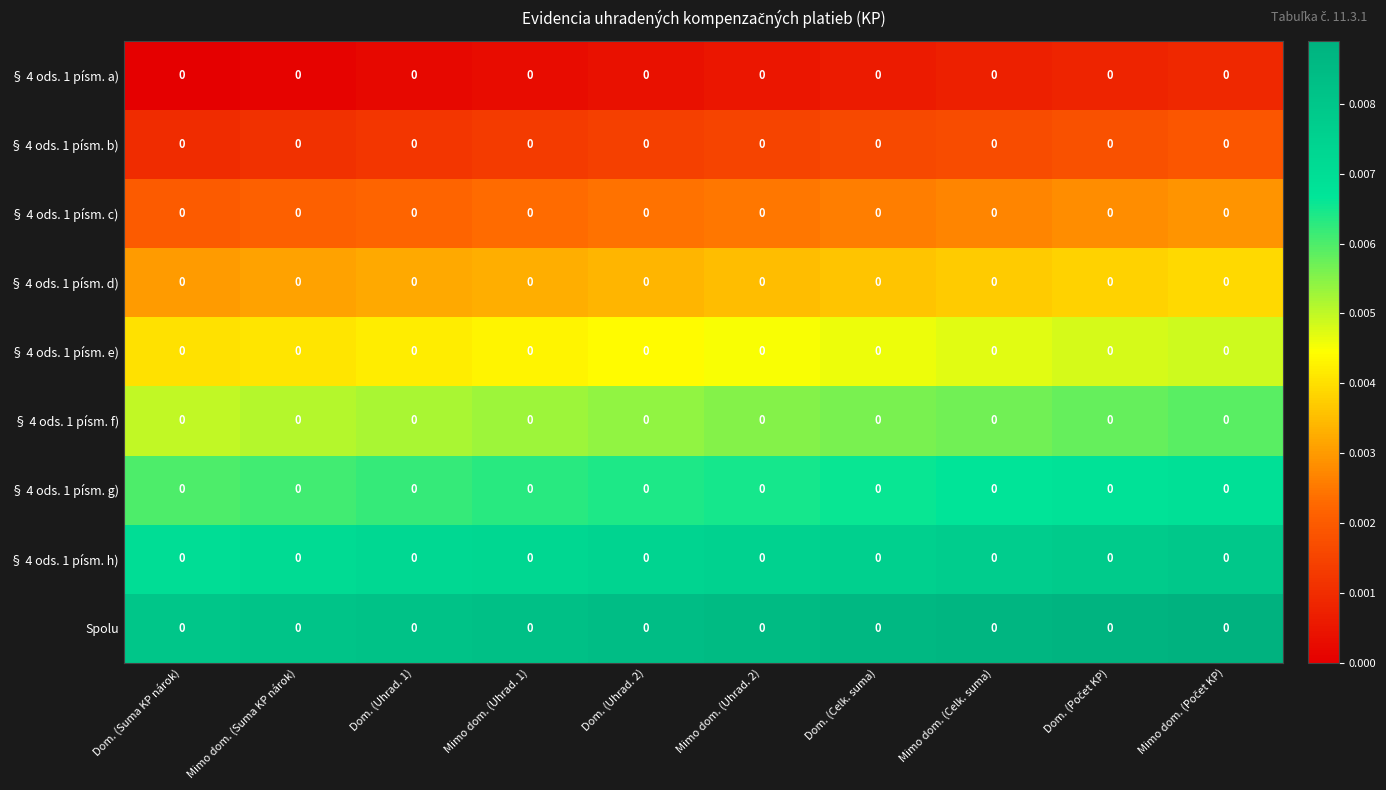

The value of § 4 ods. 1 písm. e) at Dom. (Počet KP) is 0.0. True or false?

True